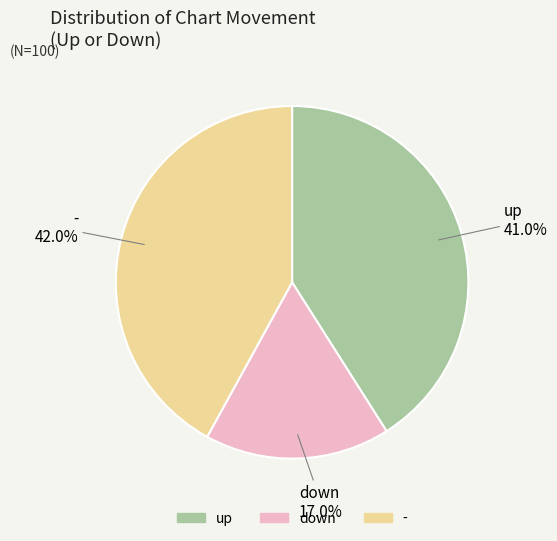

To the nearest percent, what is the average slice percentage?

33%